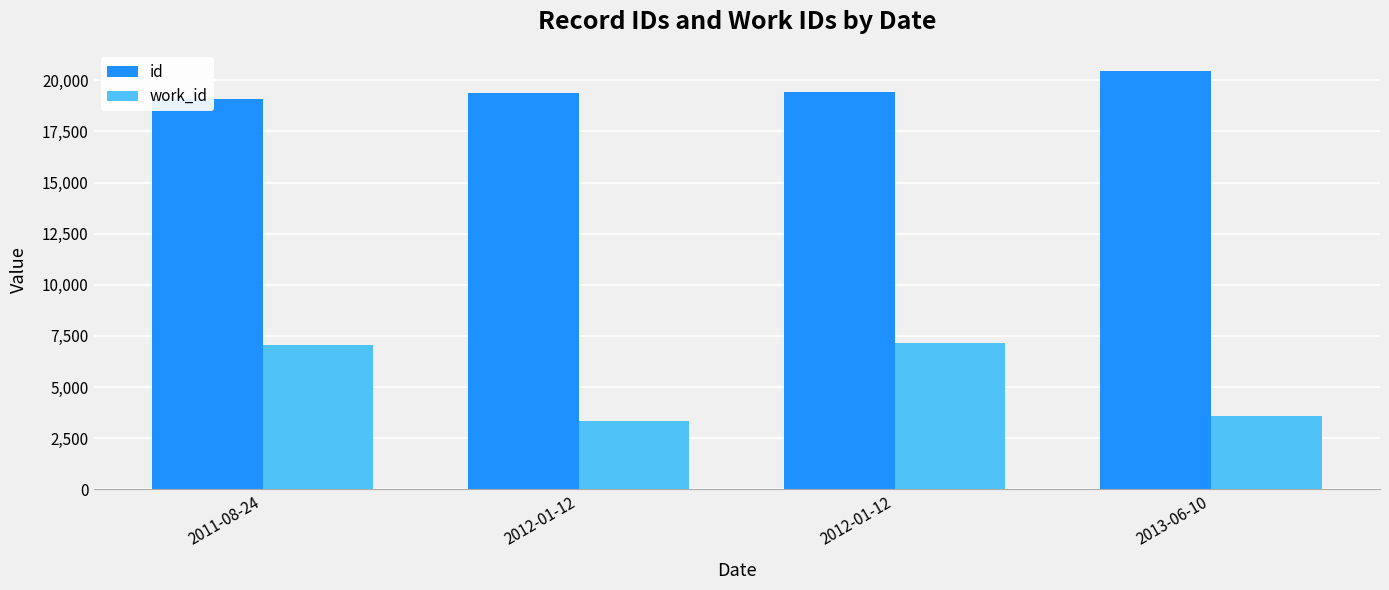

What is the difference between the work_id values at 2012-01-12 and 2013-06-10?

3574